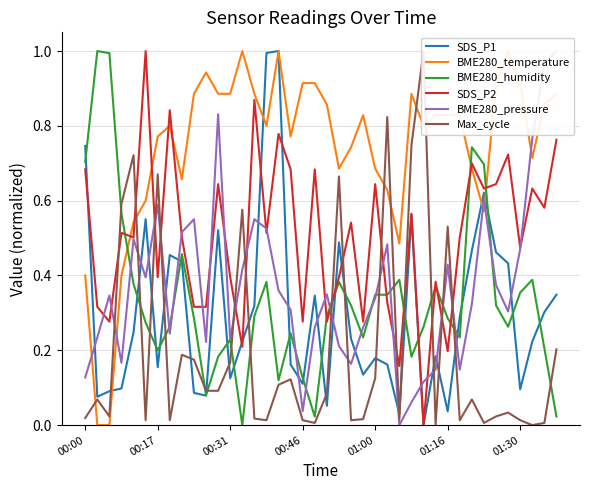

Reading right to left, what are all the values shown in this chart?

SDS_P1: 0.3	0.3	0.2	0.1	0.4	0.5	0.6	0.5	0.3	0.0	0.2	0.0	0.6	0.0	0.2	0.2	0.1	0.2	0.5	0.1	0.3	0.1	0.2	1.0	1.0	0.3	0.2	0.1	0.5	0.1	0.1	0.4	0.5	0.2	0.6	0.2	0.1	0.1	0.1	0.7
BME280_temperature: 0.9	0.9	0.7	0.9	1.0	0.9	0.6	0.7	0.8	0.8	0.8	0.8	0.9	0.5	0.6	0.7	0.8	0.7	0.7	0.9	0.9	0.9	0.8	1.0	0.8	0.9	1.0	0.9	0.9	0.9	0.9	0.7	0.8	0.8	0.6	0.5	0.4	0.0	0.0	0.4
BME280_humidity: 0.0	0.2	0.4	0.4	0.3	0.3	0.7	0.7	0.2	0.3	0.4	0.3	0.2	0.4	0.3	0.3	0.2	0.3	0.4	0.3	0.0	0.1	0.2	0.1	0.4	0.3	0.0	0.2	0.2	0.1	0.3	0.5	0.3	0.2	0.3	0.4	0.6	1.0	1.0	0.7
SDS_P2: 0.8	0.6	0.6	0.5	0.7	0.6	0.6	0.7	0.5	0.2	0.4	0.0	0.6	0.2	0.3	0.6	0.3	0.5	0.4	0.3	0.7	0.3	0.7	0.8	0.5	0.9	0.2	0.4	0.6	0.3	0.3	0.5	0.8	0.4	1.0	0.5	0.5	0.3	0.3	0.7
BME280_pressure: 1.0	1.0	0.8	0.5	0.3	0.4	0.6	0.3	0.1	0.4	0.1	0.1	0.1	0.0	0.5	0.3	0.3	0.2	0.2	0.3	0.3	0.0	0.3	0.4	0.5	0.6	0.4	0.2	0.8	0.2	0.6	0.5	0.2	0.6	0.4	0.5	0.2	0.3	0.2	0.1
Max_cycle: 0.2	0.0	0.0	0.0	0.0	0.0	0.0	0.1	0.0	0.5	0.0	1.0	0.7	0.0	0.8	0.1	0.0	0.0	0.7	0.1	0.0	0.0	0.1	0.1	0.0	0.0	0.6	0.2	0.1	0.1	0.2	0.2	0.0	0.7	0.0	0.7	0.6	0.0	0.1	0.0